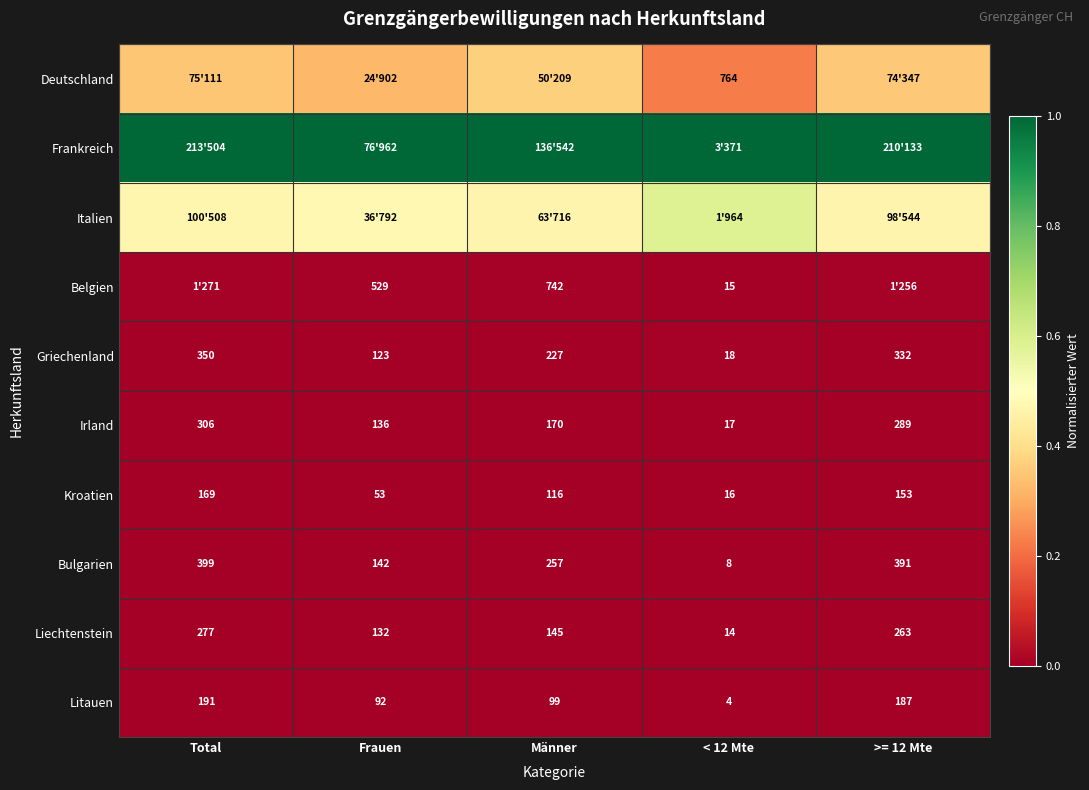

At which label does Bulgarien first exceed 257?

Total